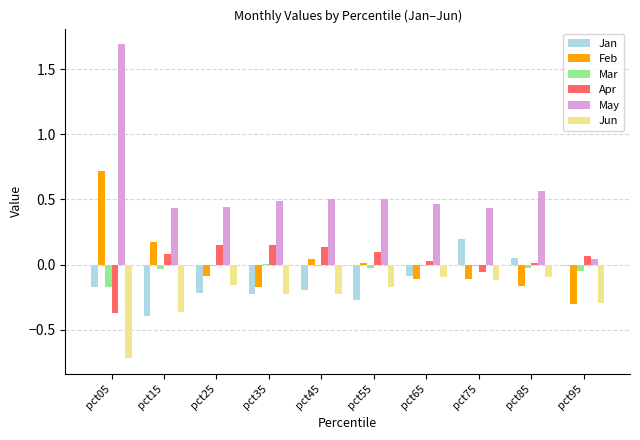

What is the greatest value displayed?

1.7